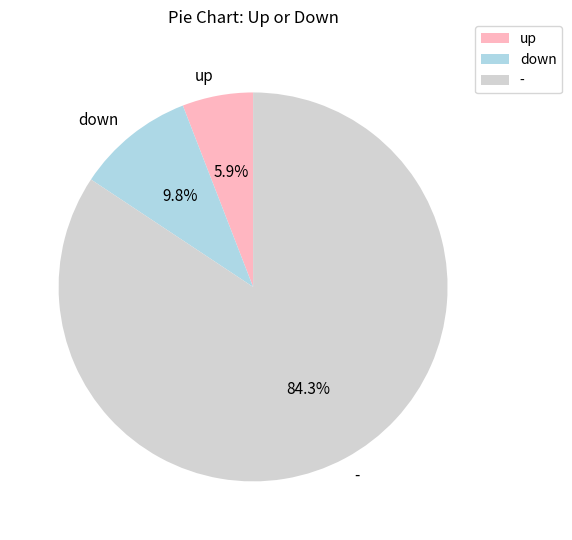

Which slice is the largest?

-